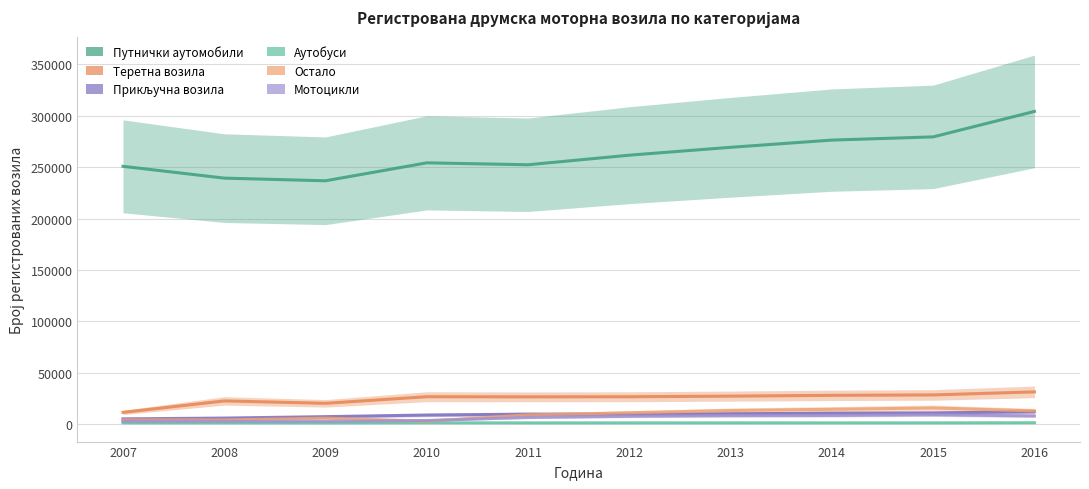

How many intersections are there between Мотоцикли and Остало?

2